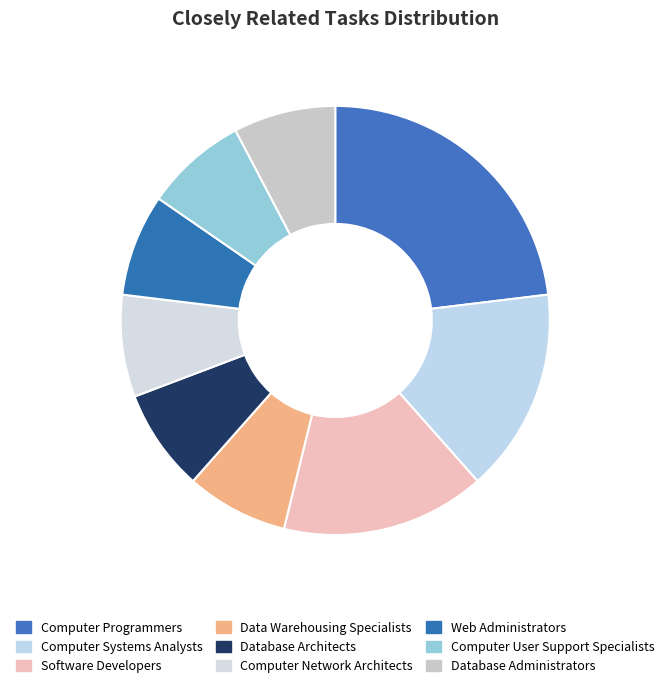

How many segments does this pie chart have?

9